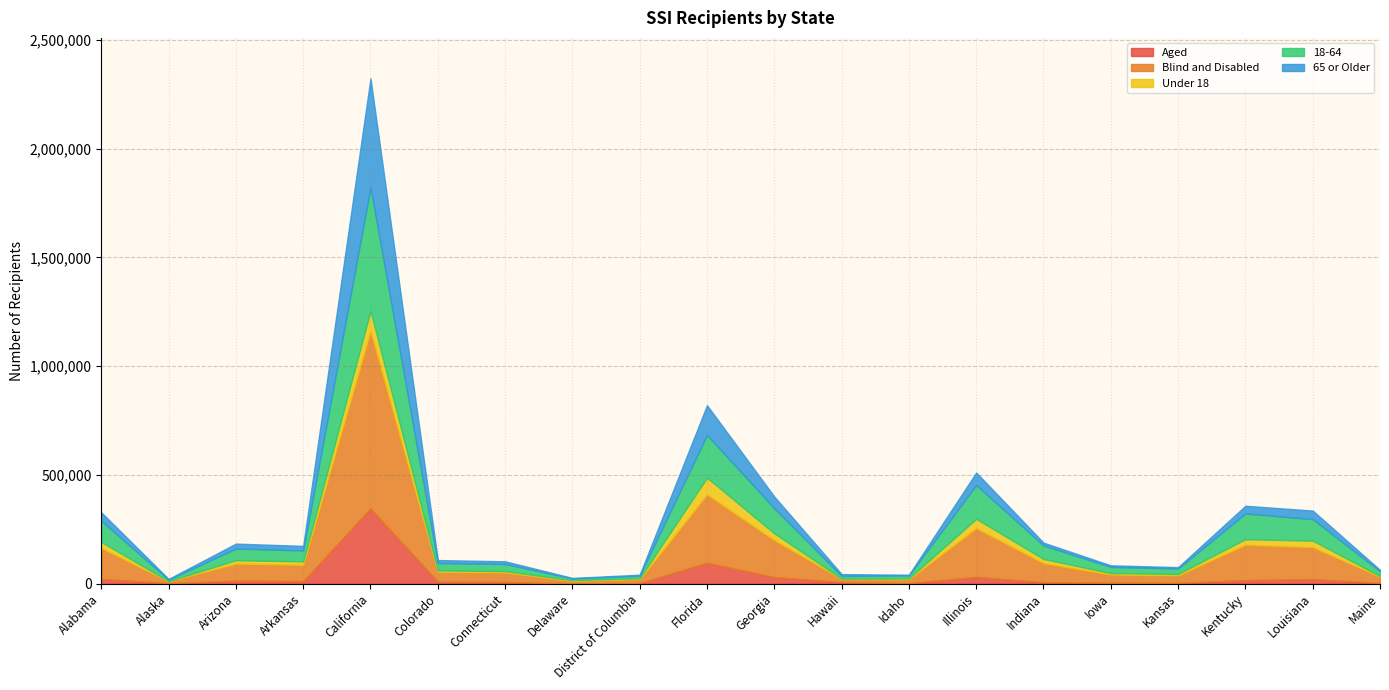

What is the greatest value displayed?

815786